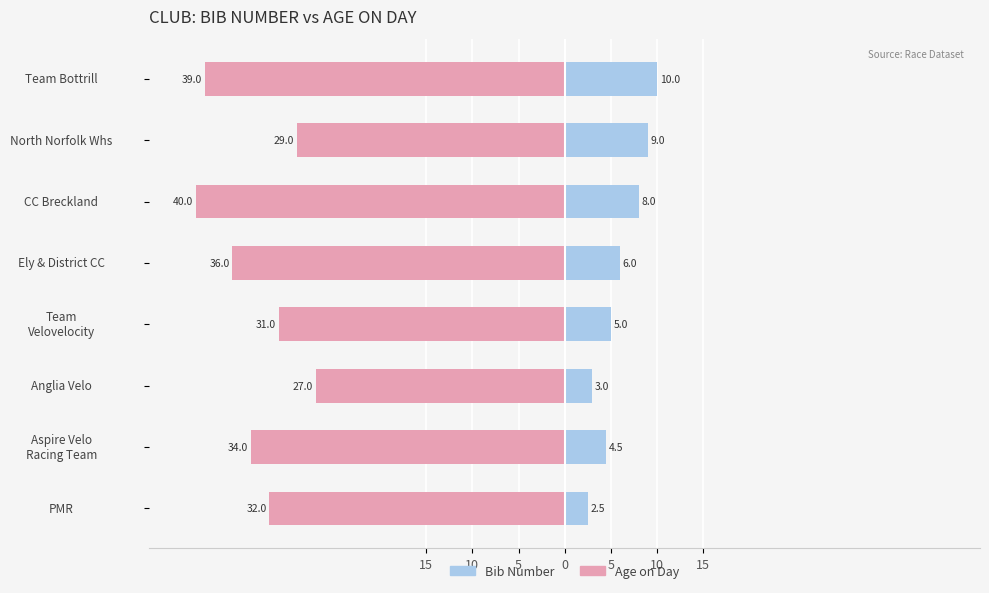

Between Team Velovelocity and North Norfolk Whs, which series saw the biggest shift?

Bib Number